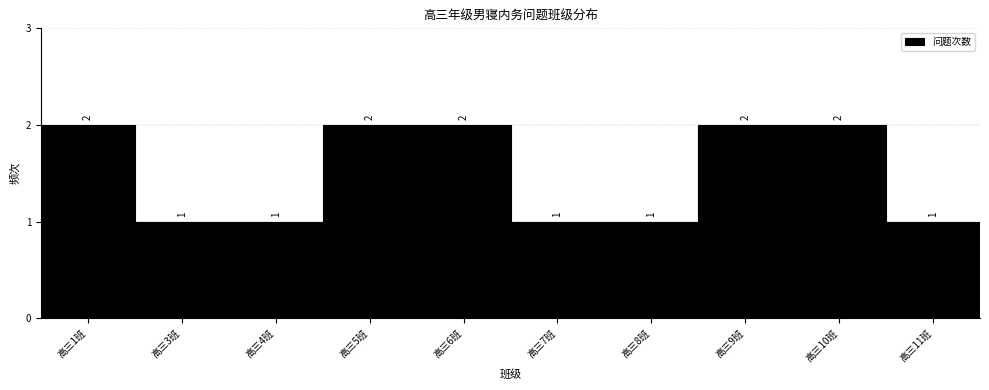

Reading left to right, list all the values displayed in this chart.

2	1	1	2	2	1	1	2	2	1